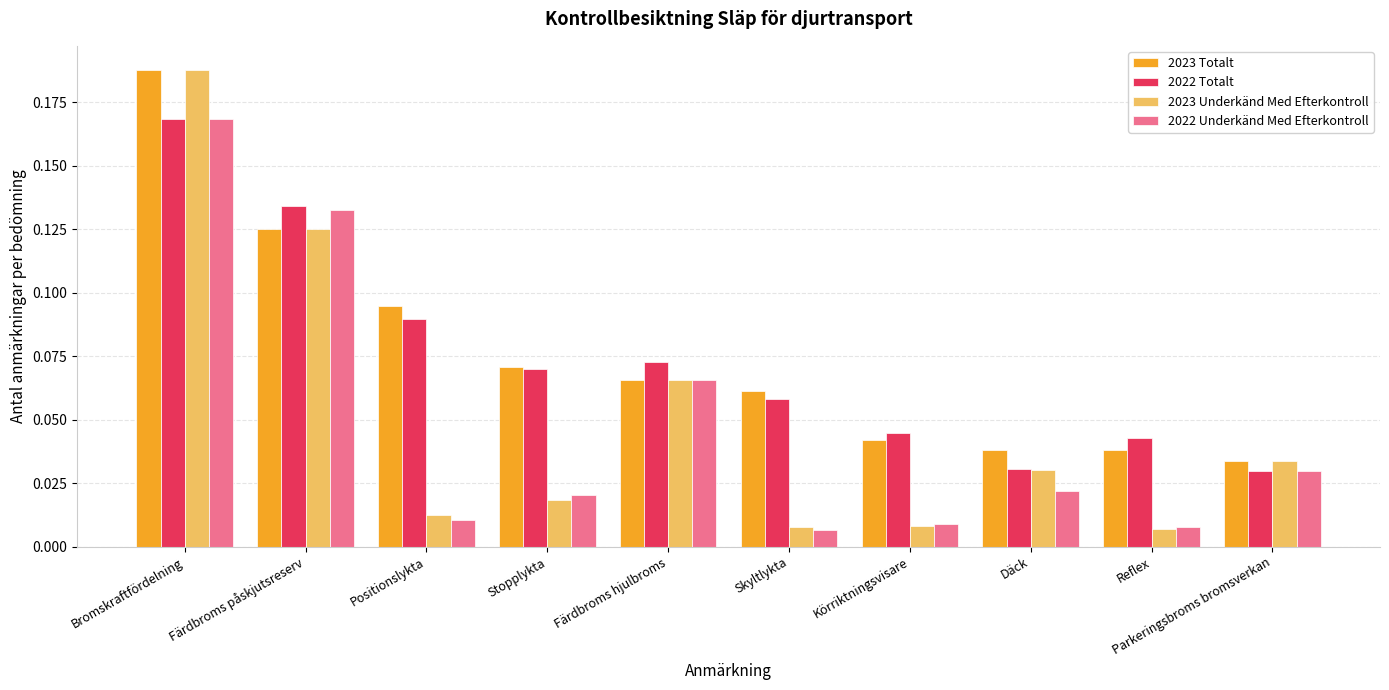

At how many categories does at least one series exceed 0?

10